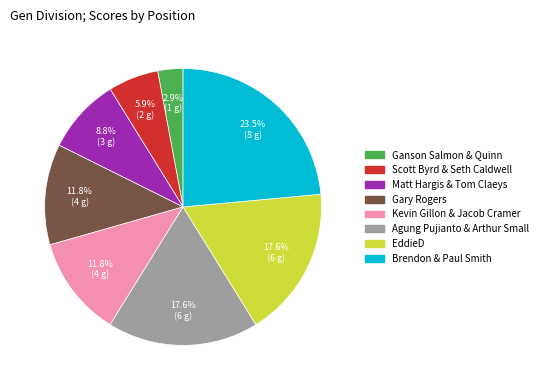

Which slice is the largest?

Brendon & Paul Smith